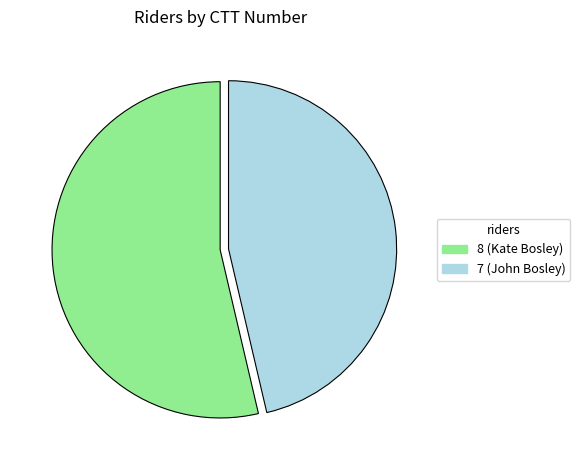

What is the smallest slice in the pie chart?

7 (John Bosley)